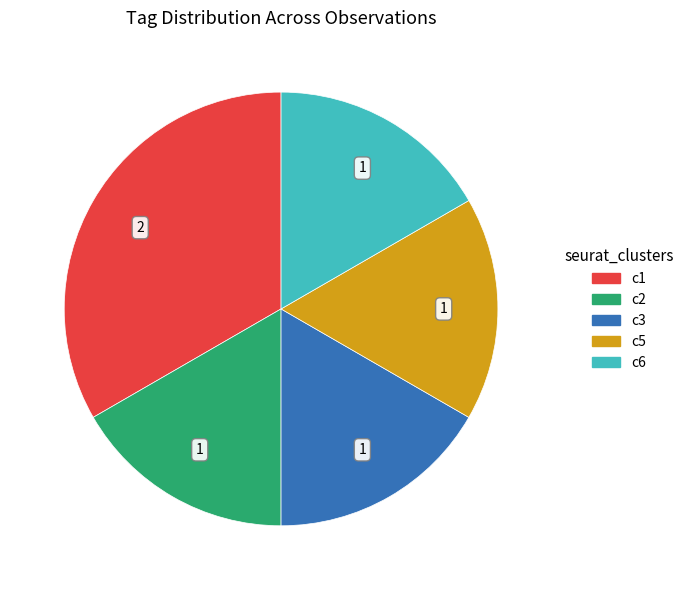

Does any single category account for the majority?

No